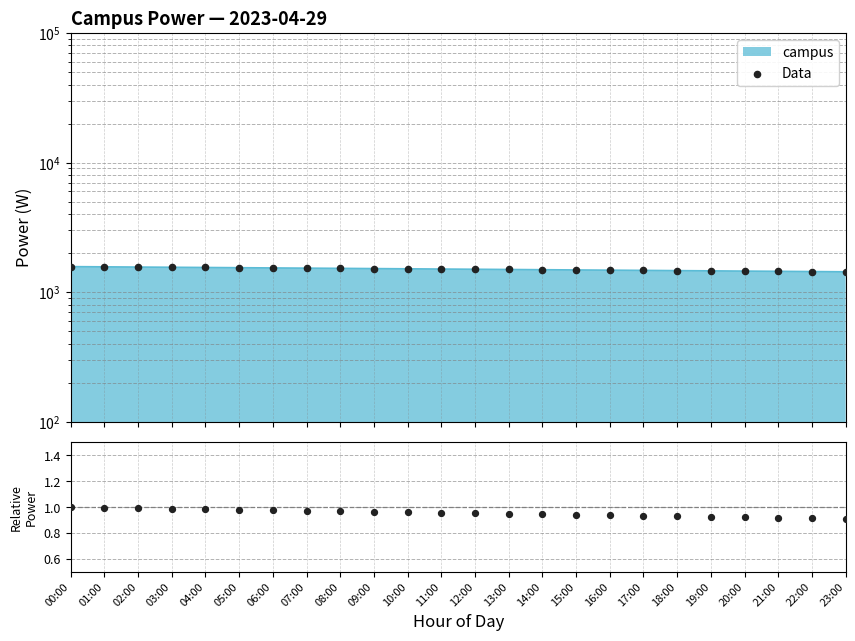

What is the total value across all series at 06:00?

1537.0